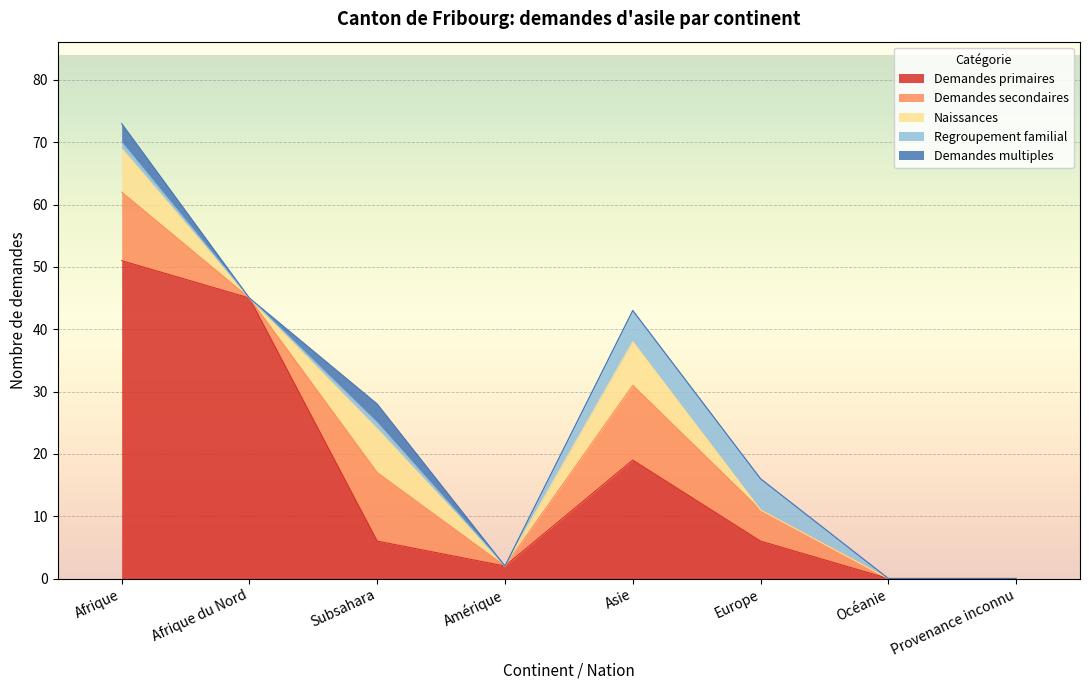

What is the label of the 2nd point from the right?

Océanie